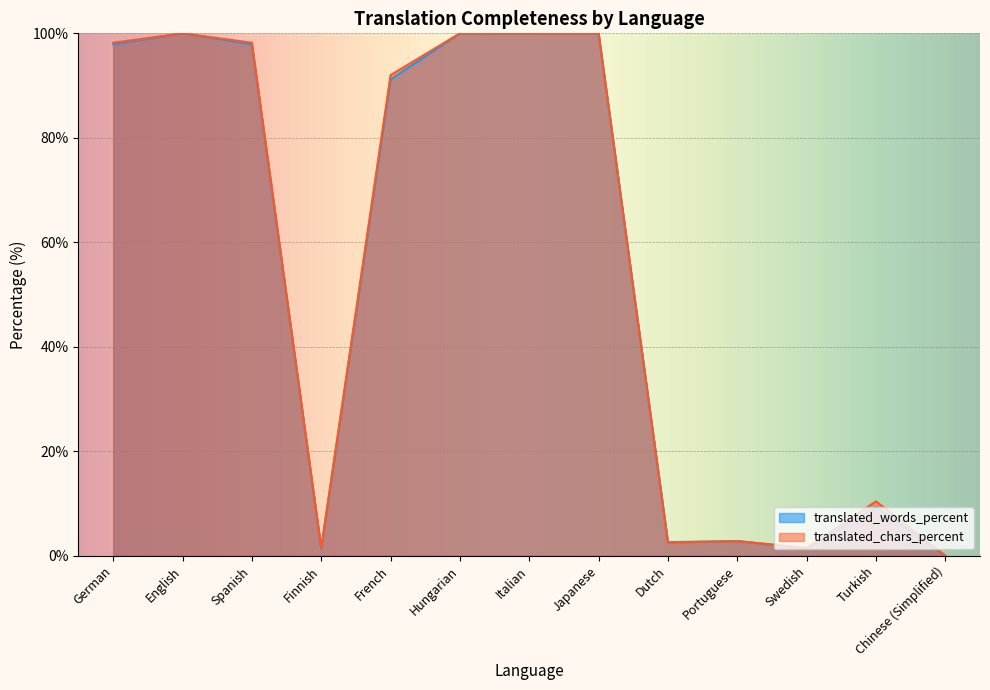

Reading left to right, what are all the values shown in this chart?

translated_words_percent: 97.9	100.0	97.9	1.4	91.2	100.0	100.0	100.0	2.6	2.8	1.4	9.3	0.0
translated_chars_percent: 98.2	100.0	98.2	1.5	92.0	100.0	100.0	100.0	2.5	2.8	1.5	10.4	0.0